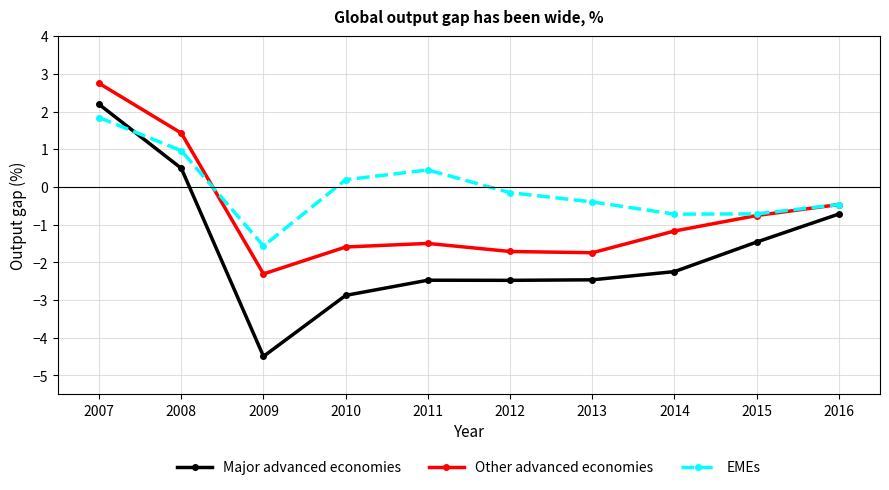

True or false: Other advanced economies has more than 1 interior local peaks.

False